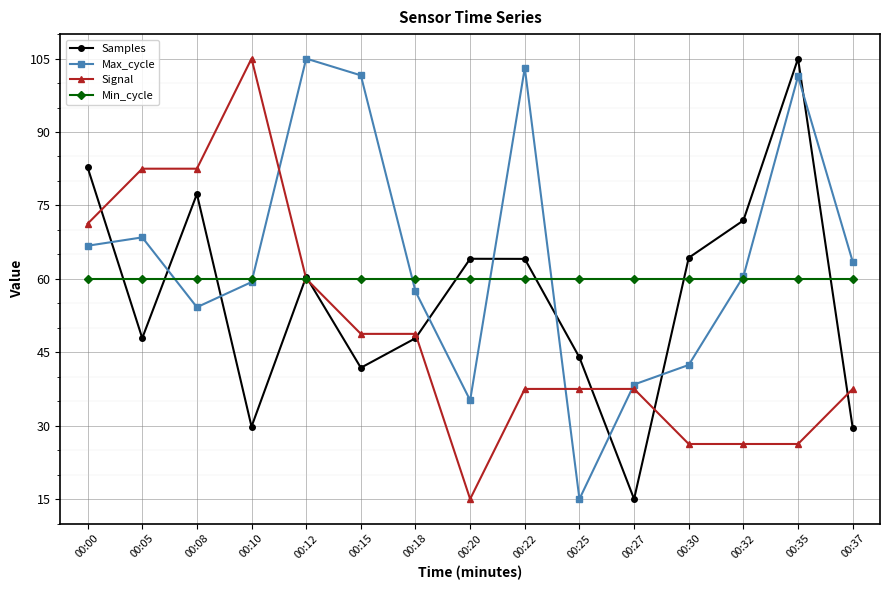

Where is the first local maximum for Samples?

00:08